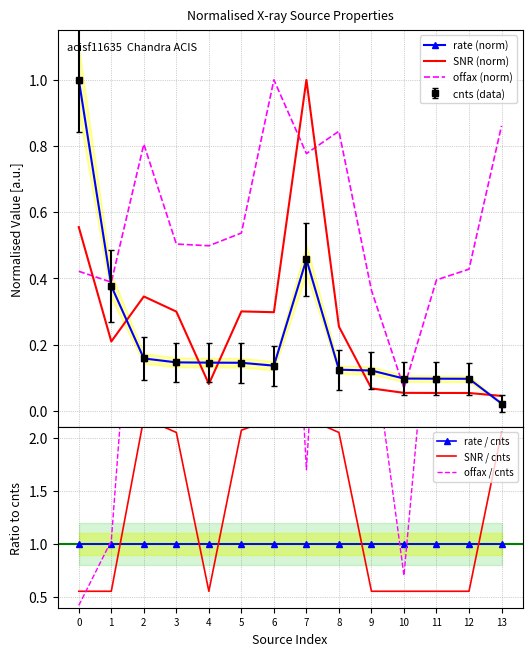

Reading left to right, what are all the values shown in this chart?

rate (norm): 1.0	0.4	0.2	0.1	0.1	0.1	0.1	0.5	0.1	0.1	0.1	0.1	0.1	0.0
SNR (norm): 0.6	0.2	0.3	0.3	0.1	0.3	0.3	1.0	0.3	0.1	0.1	0.1	0.1	0.0
offax (norm): 0.4	0.4	0.8	0.5	0.5	0.5	1.0	0.8	0.8	0.4	0.1	0.4	0.4	0.9
rate / cnts: 1.0	1.0	1.0	1.0	1.0	1.0	1.0	1.0	1.0	1.0	1.0	1.0	1.0	1.0
SNR / cnts: 0.6	0.6	2.2	2.1	0.6	2.1	2.2	2.2	2.1	0.6	0.6	0.6	0.6	2.1
offax / cnts: 0.4	1.0	5.1	3.4	3.4	3.7	7.3	1.7	6.8	3.0	0.7	4.1	4.4	39.5